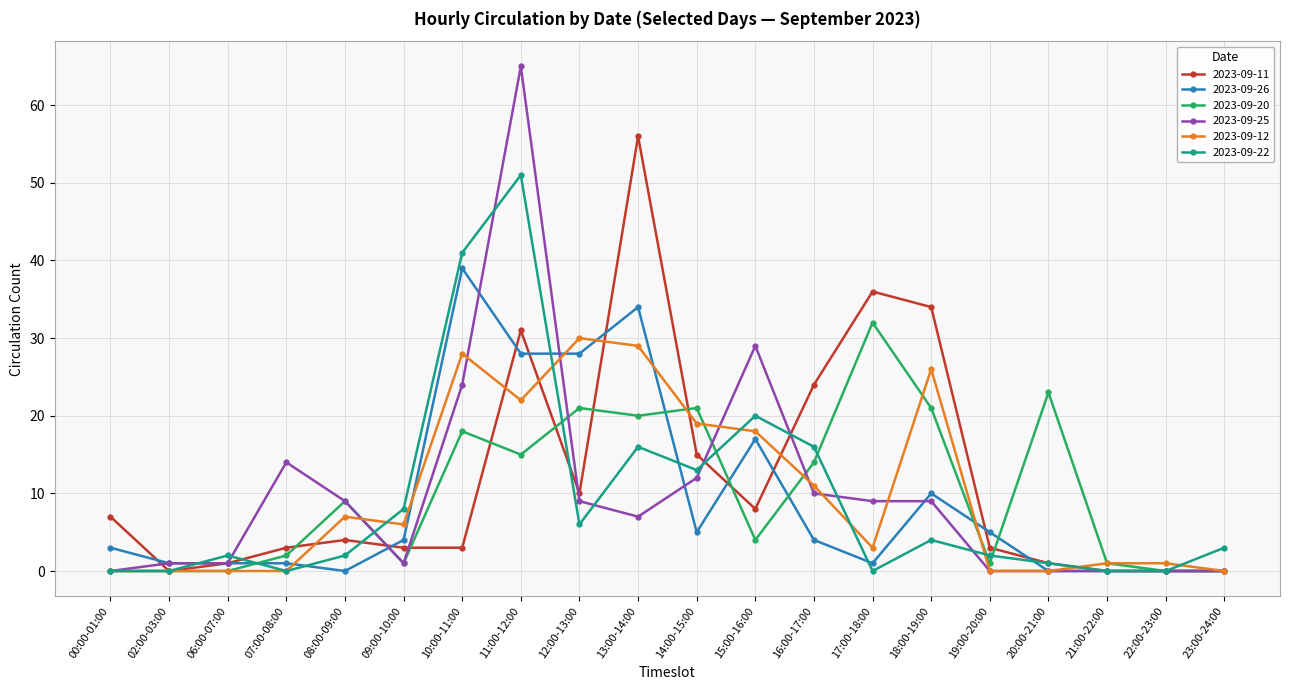

At which label is 2023-09-25 closest to 32?

15:00-16:00